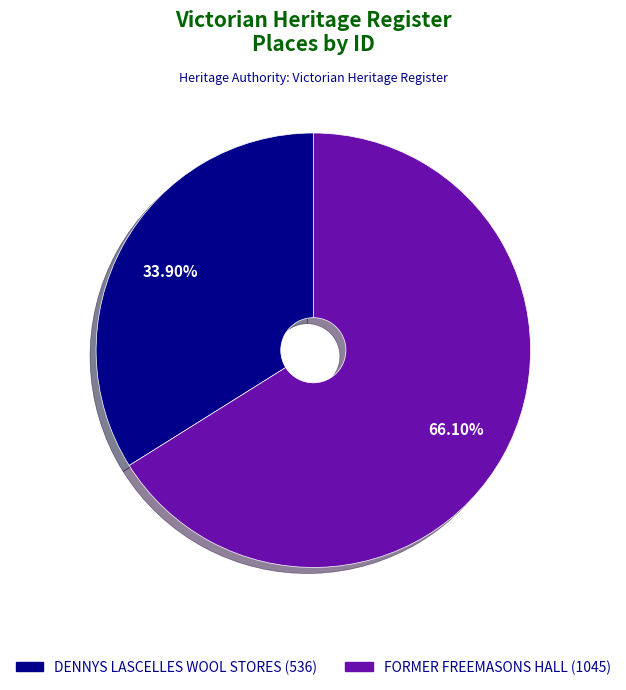

What portion of the pie excludes DENNYS LASCELLES WOOL STORES?

66.1%